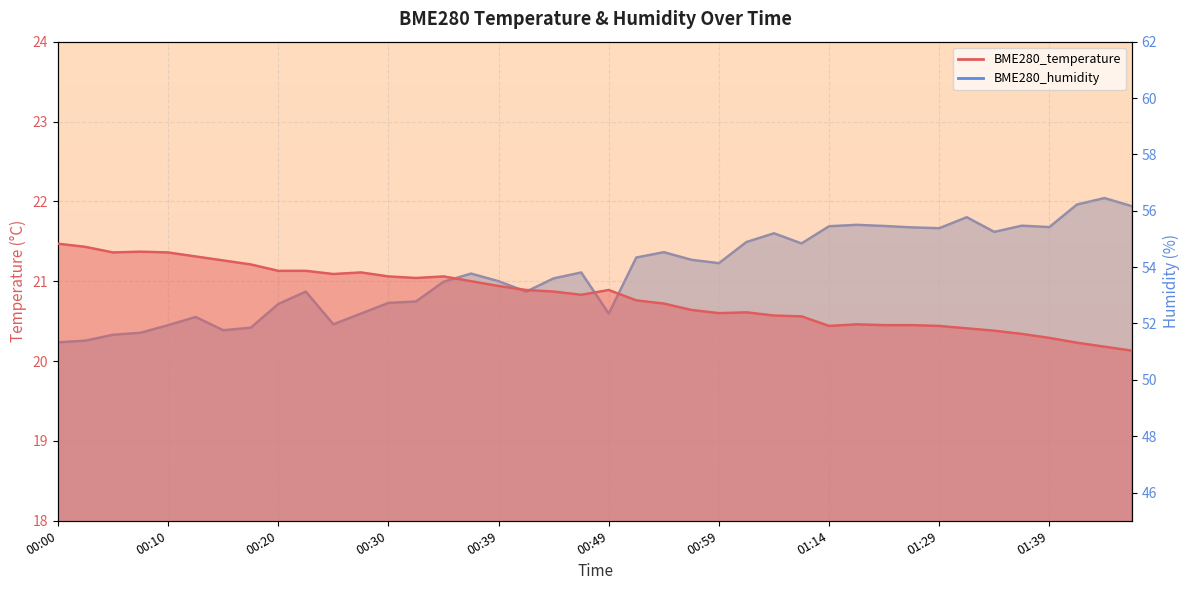

Which series has the largest range (max minus min)?

BME280_humidity